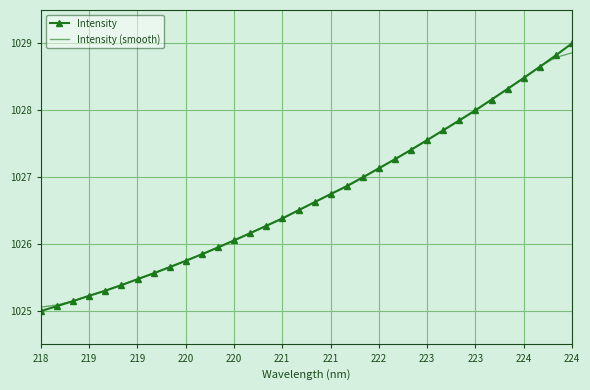

Which series has the largest range (max minus min)?

Intensity